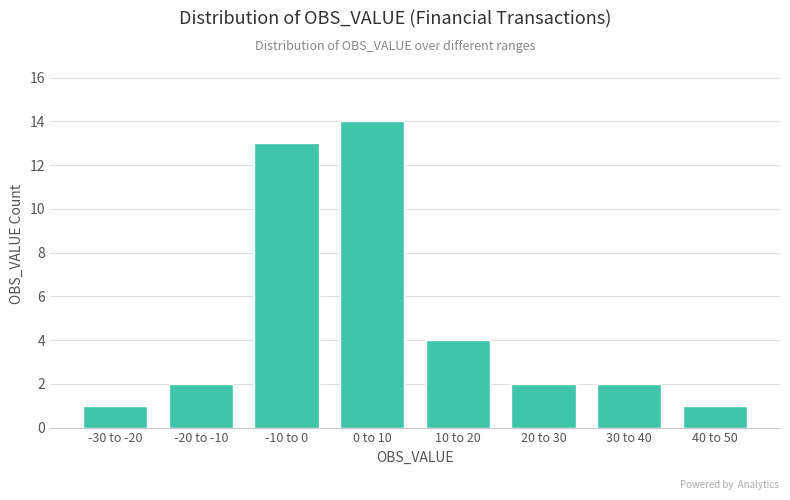

Reading left to right, extract all data points from this chart.

-30 to -20=1	-20 to -10=2	-10 to 0=13	0 to 10=14	10 to 20=4	20 to 30=2	30 to 40=2	40 to 50=1